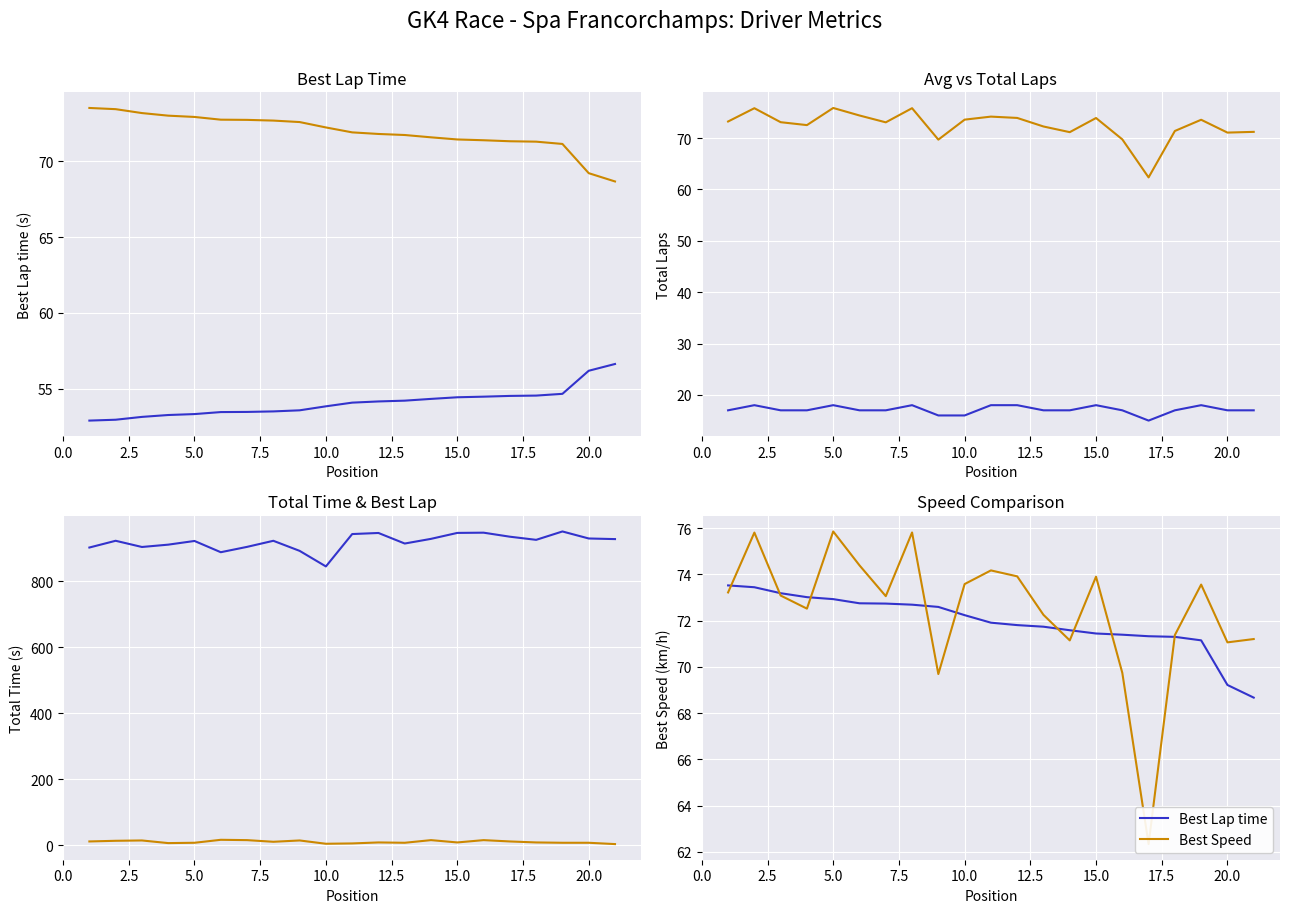

What is the difference between the maximum and minimum values in the Best Lap time series?

3.7